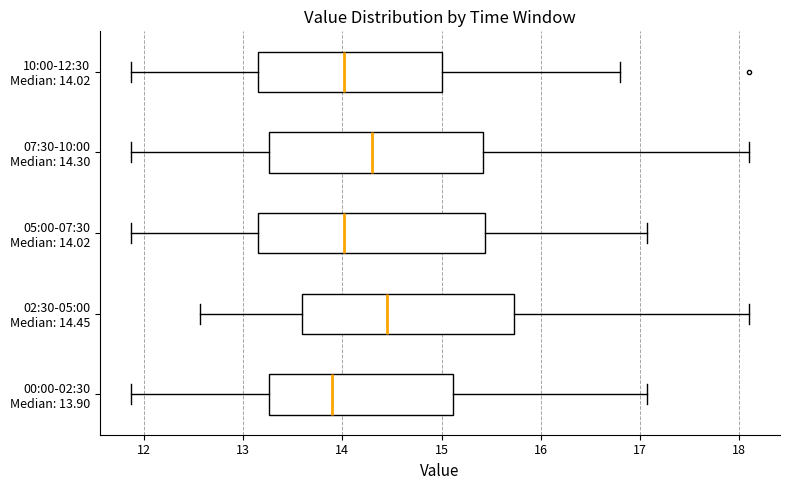

Which box's median line is the furthest to the left?

00:00-02:30 Median: 13.90